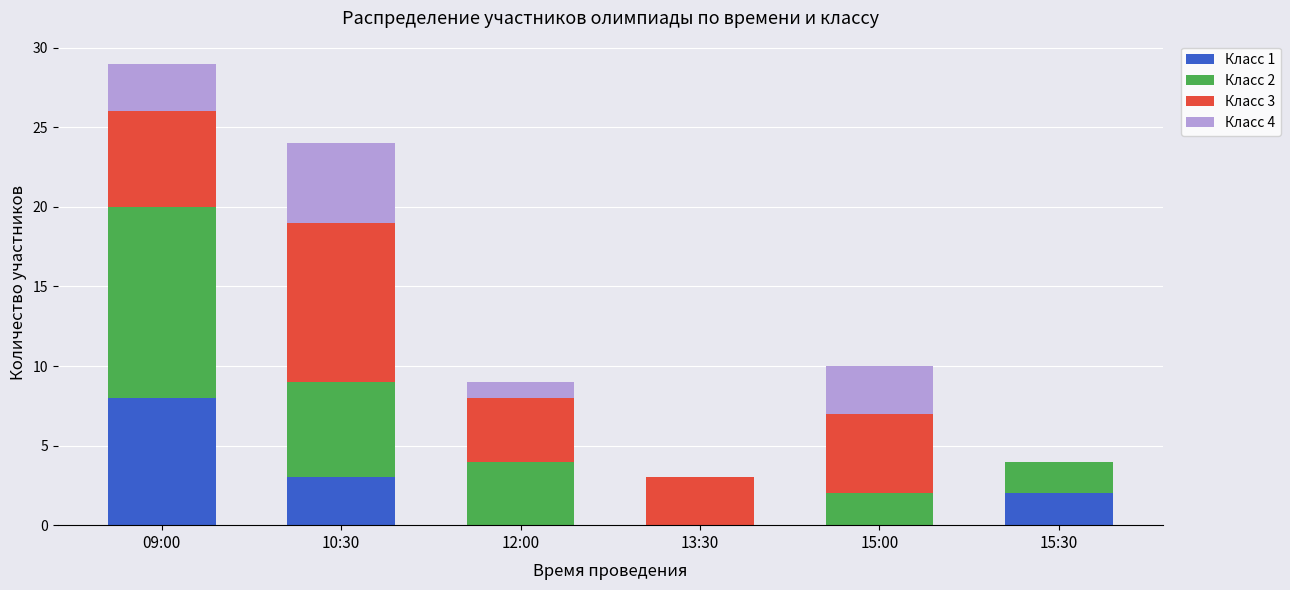

What is the difference between the Класс 1 values at 12:00 and 09:00?

8